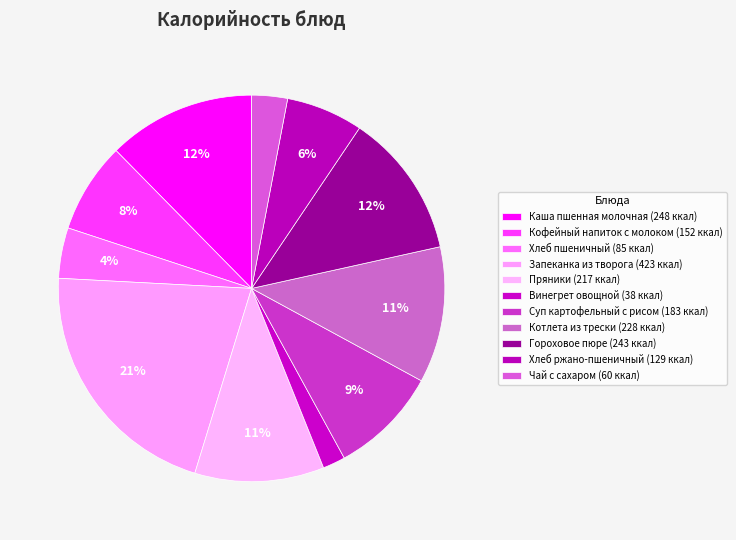

To the nearest percent, what is the combined percentage of Запеканка из творога and Хлеб ржано-пшеничный?

28%